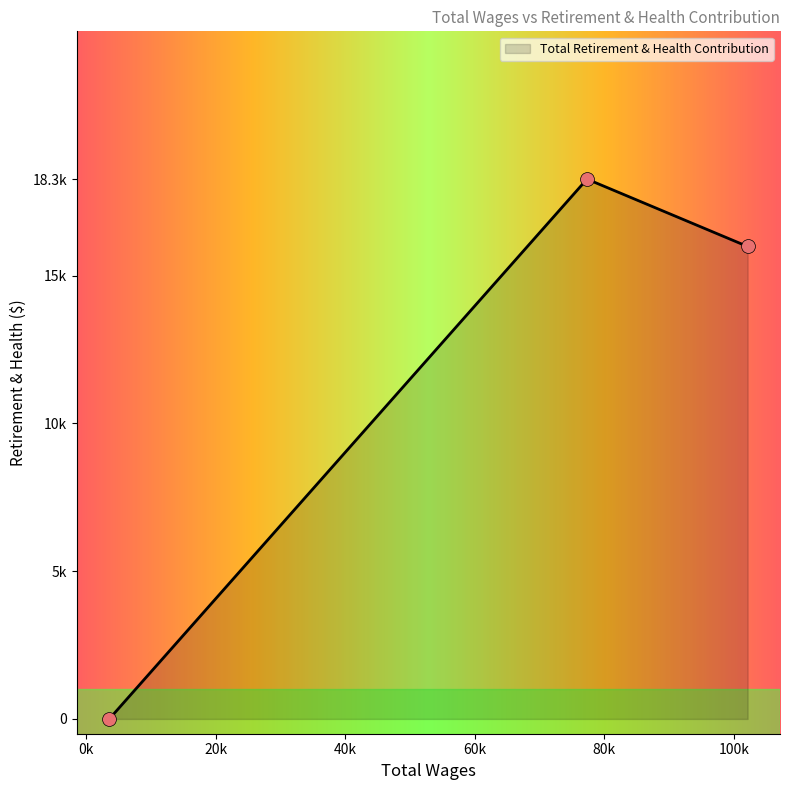

What is the change in value from Waste Water Operator to Waste Water Supervisor?

+2280